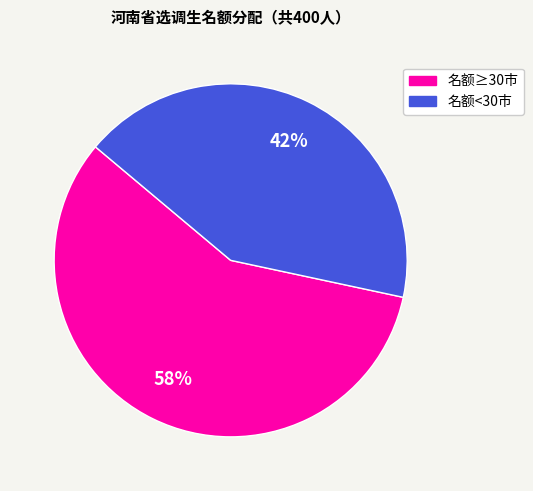

Is there any slice that represents more than half of the pie?

Yes